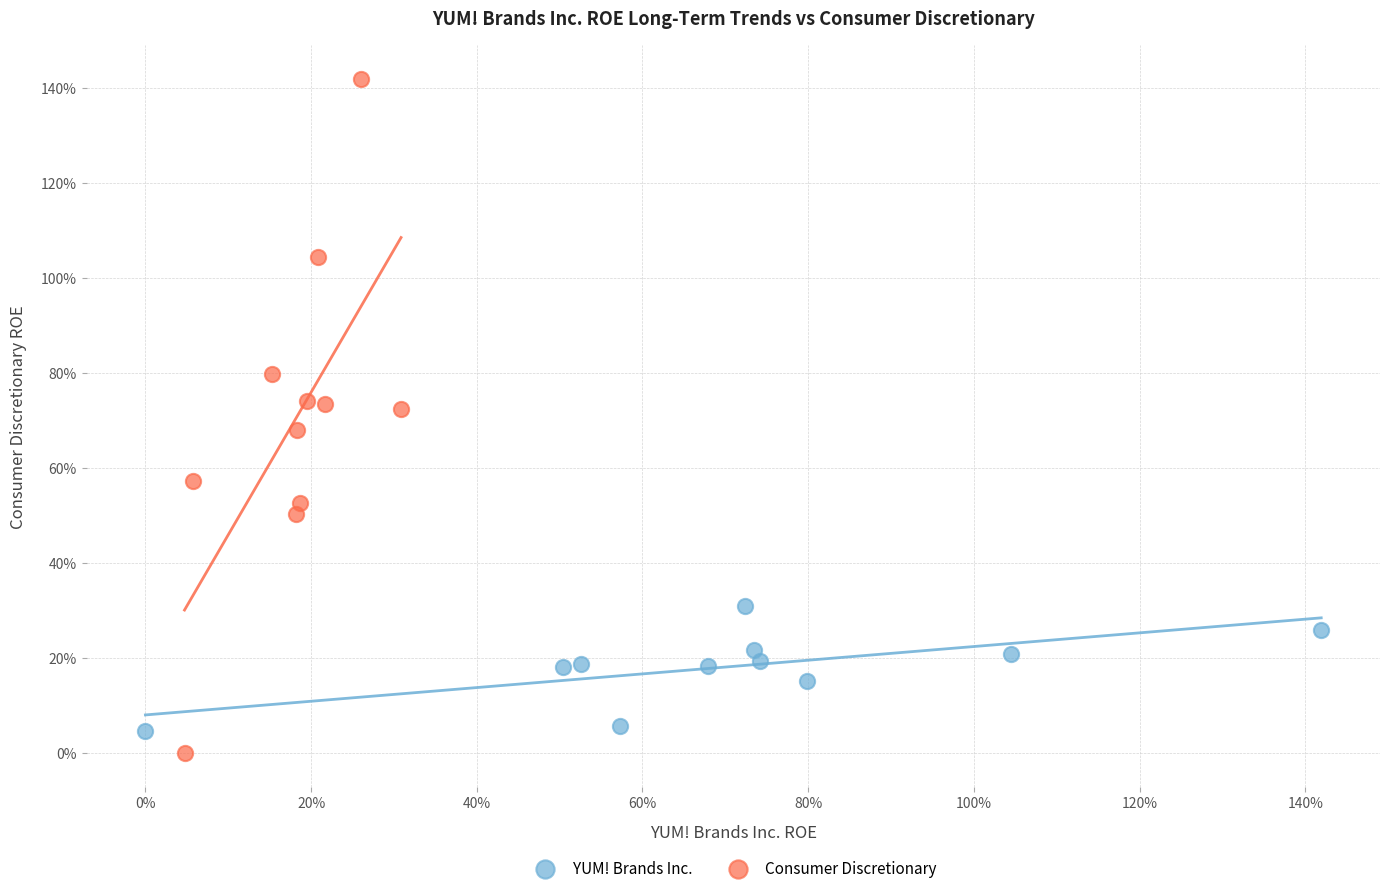

Which series reaches the minimum Y coordinate?

Consumer Discretionary